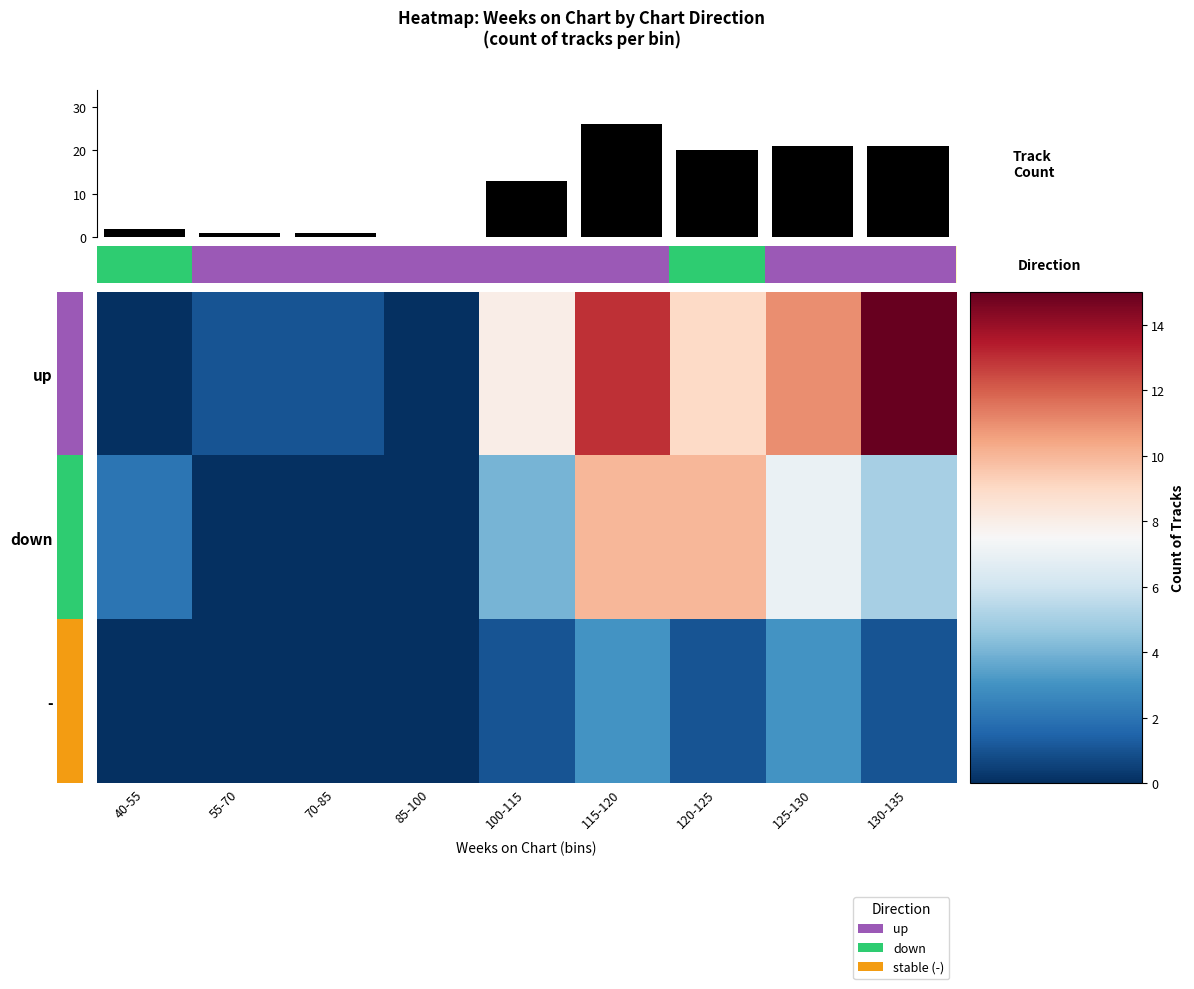

What is the approximate value of up at 70-85?

1